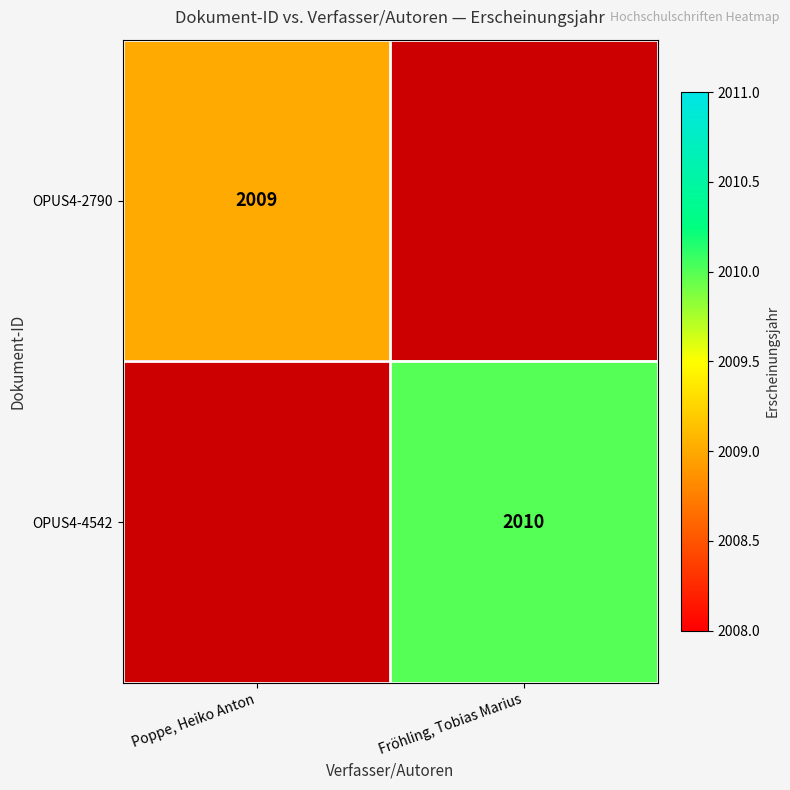

True or false: OPUS4-4542 has a value of 1159 at Fröhling, Tobias Marius.

False